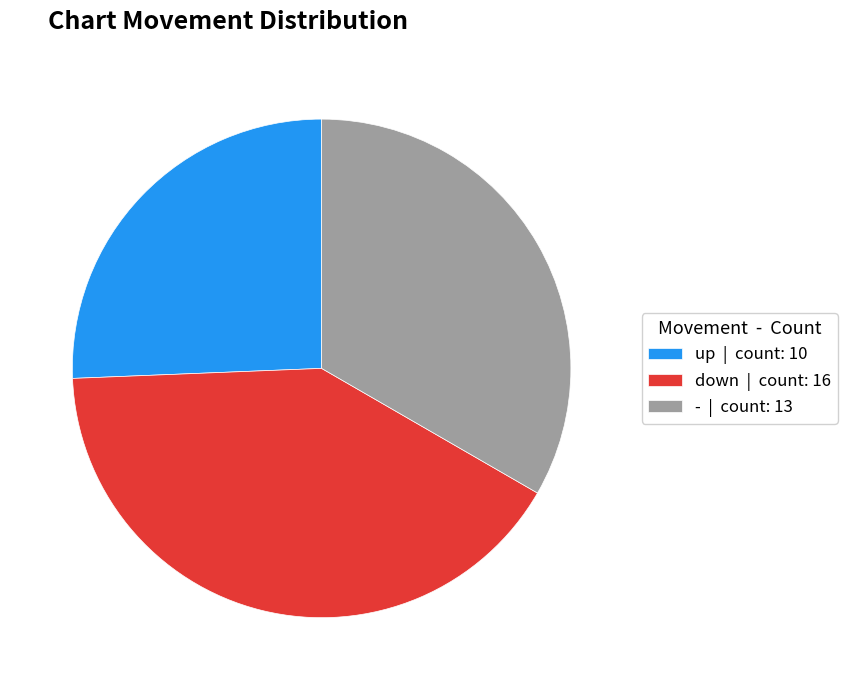

How many segments does this pie chart have?

3